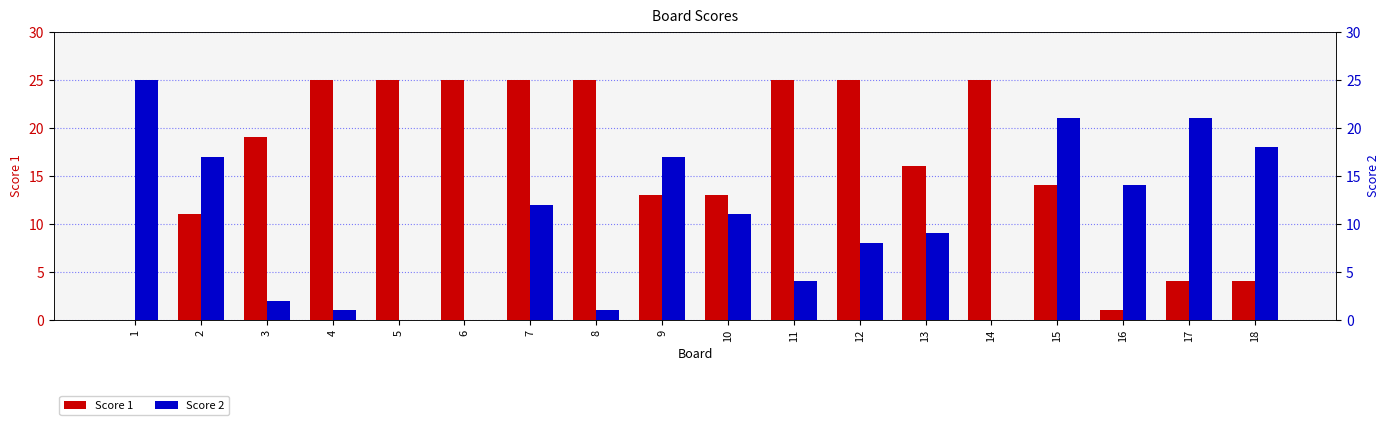

What is the difference between the maximum and second lowest values in the Score 2 series?

25